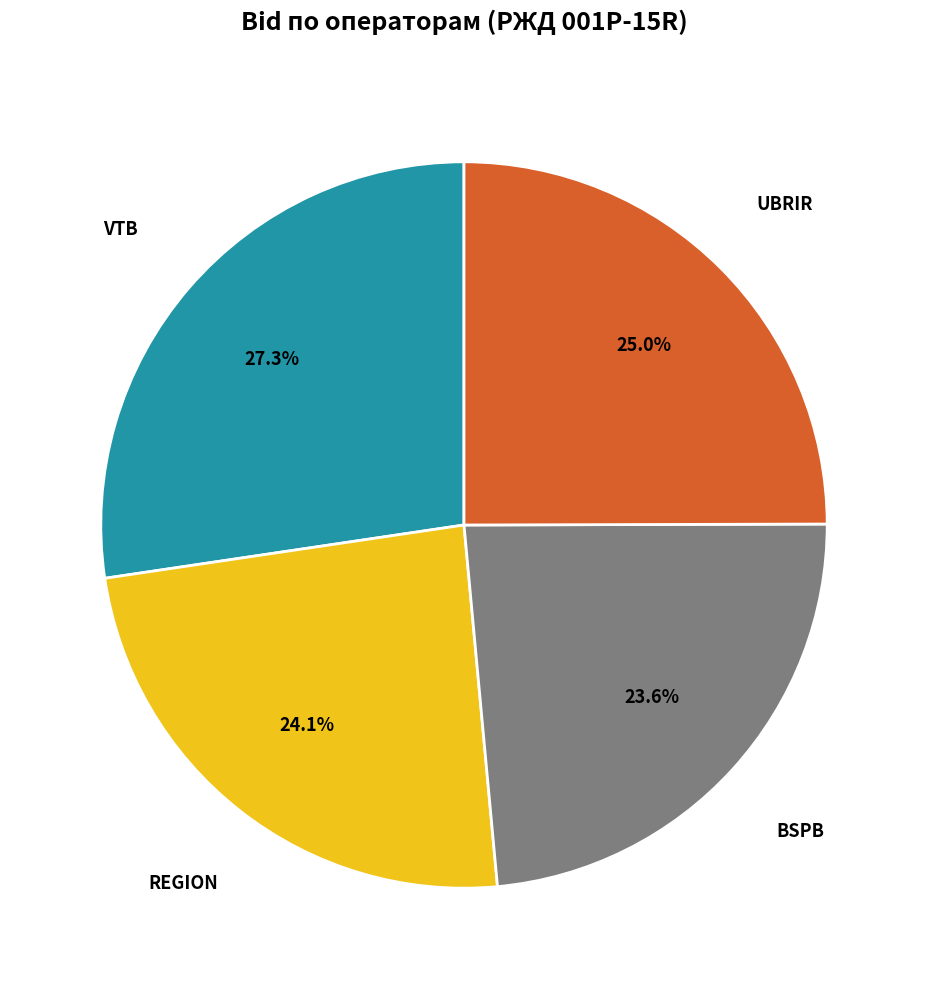

Combined, what portion of the pie is REGION and UBRIR?

49.1%